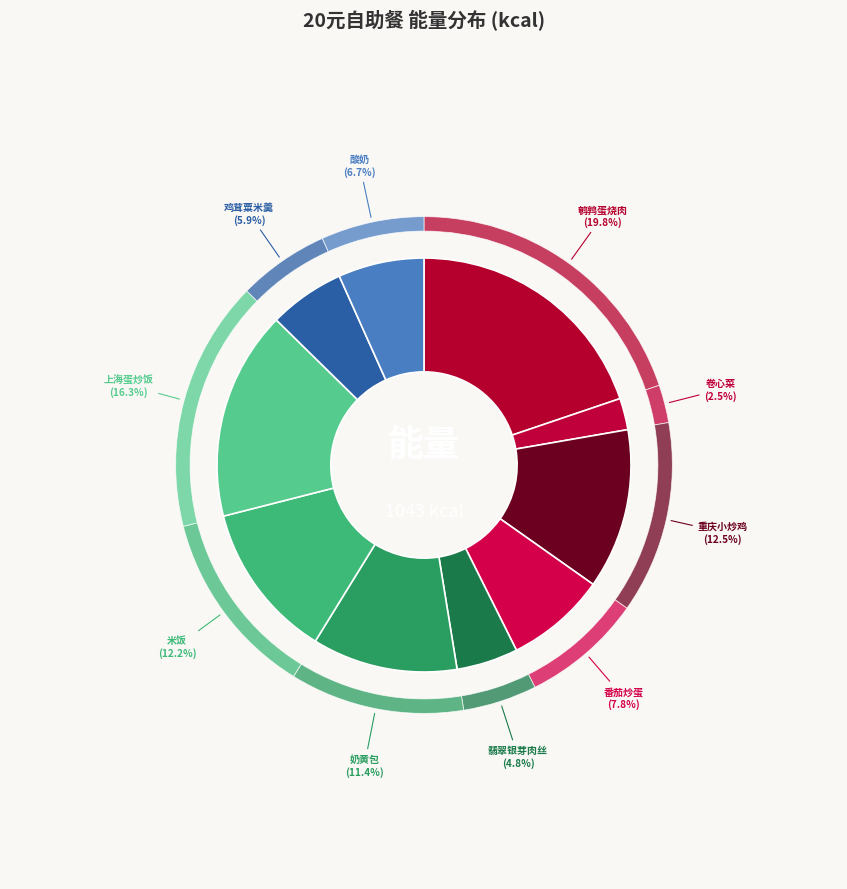

What percentage is NOT represented by 番茄炒蛋?

92.2%